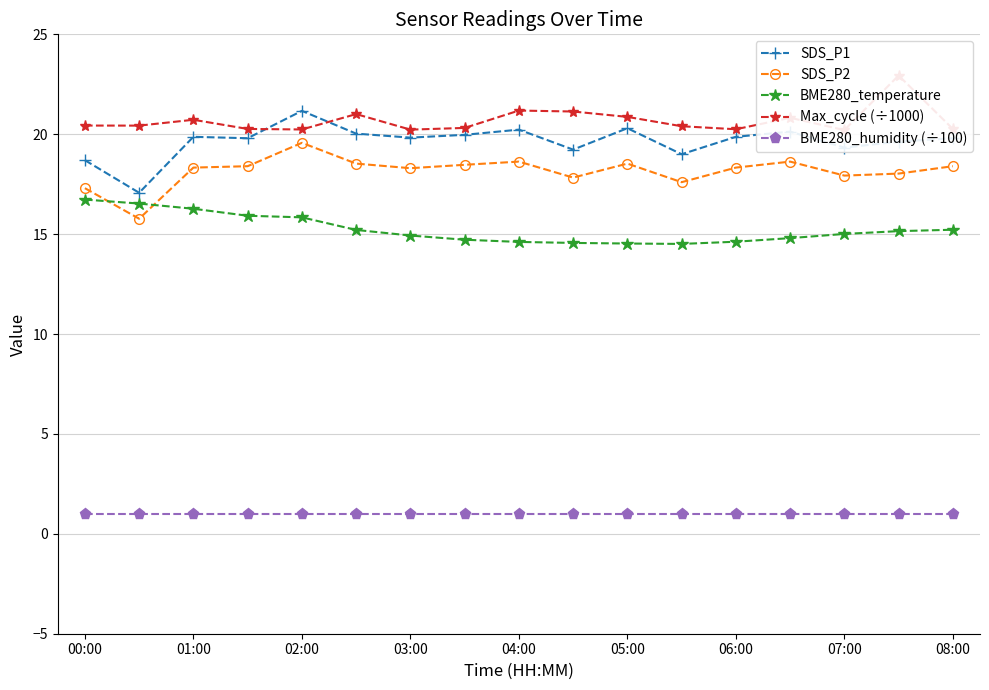

True or false: SDS_P2 has more than 2 interior local peaks.

True